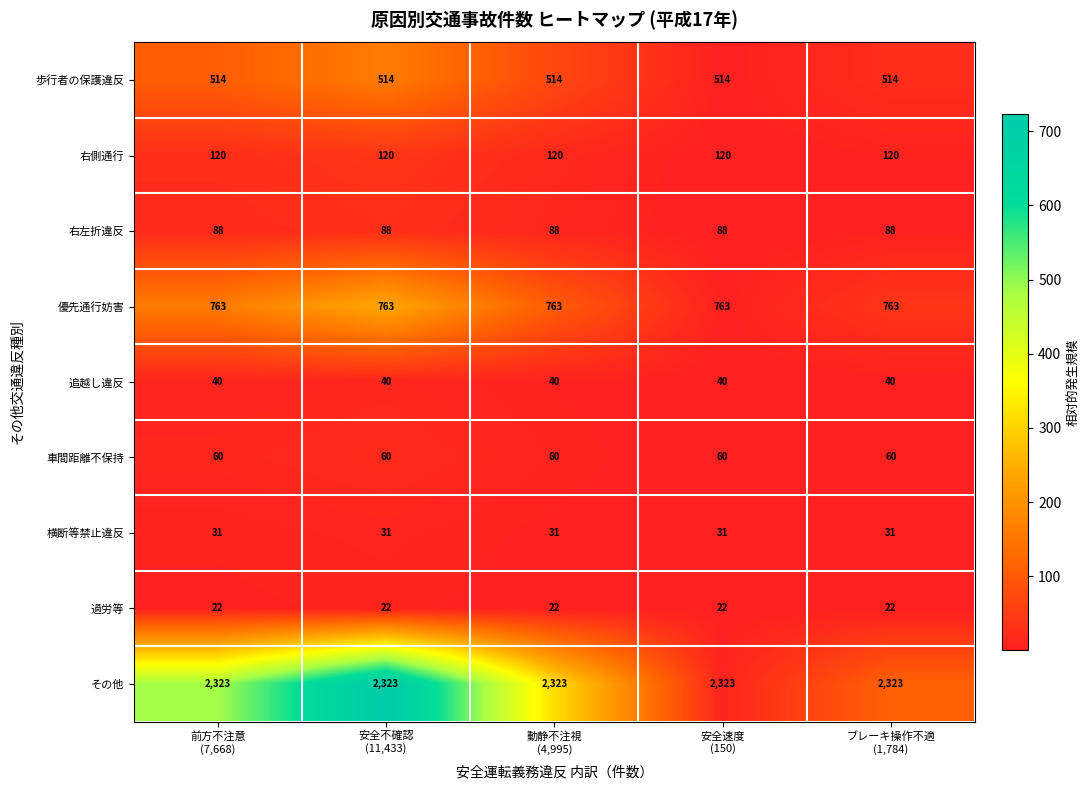

At how many categories does at least one series exceed 2104?

5